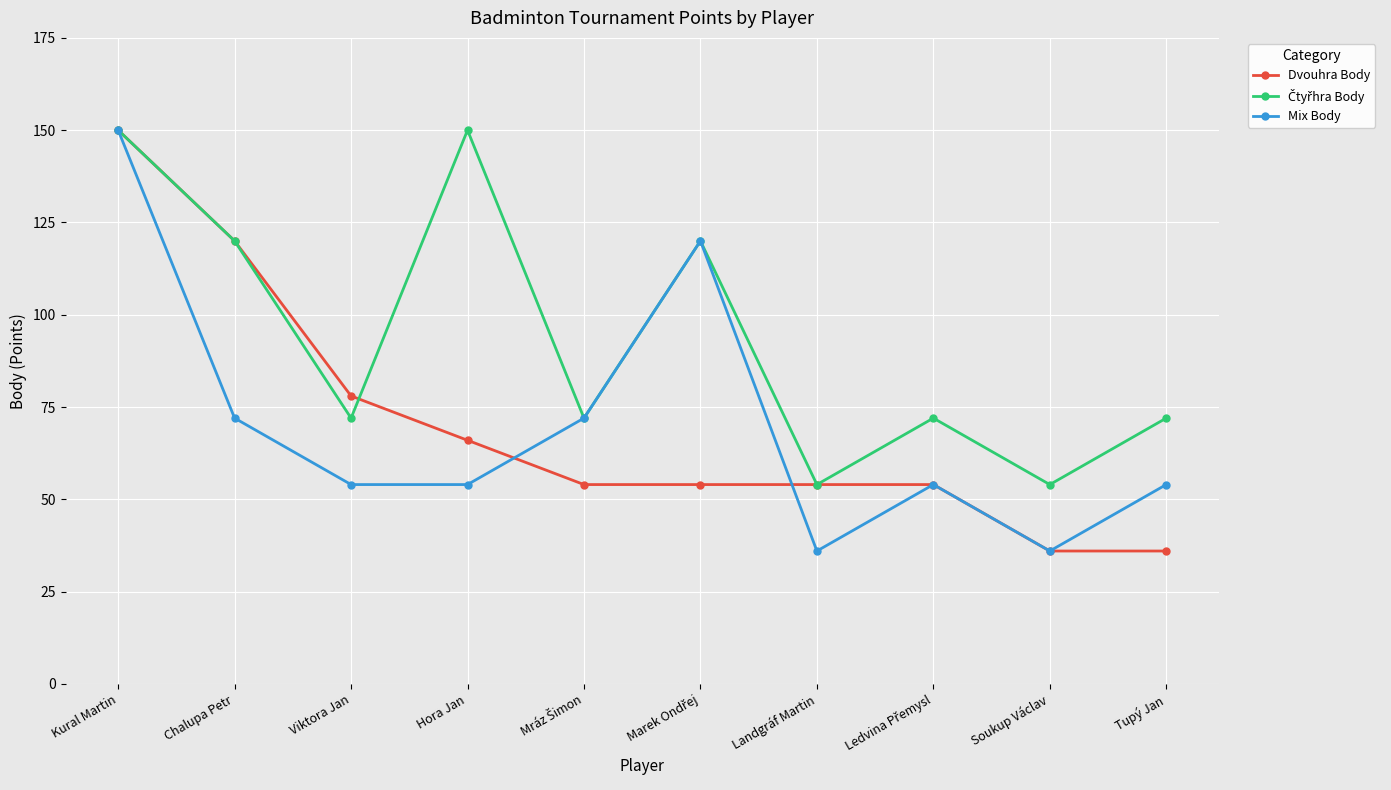

What is the spread (max minus min) of values at Chalupa Petr?

48